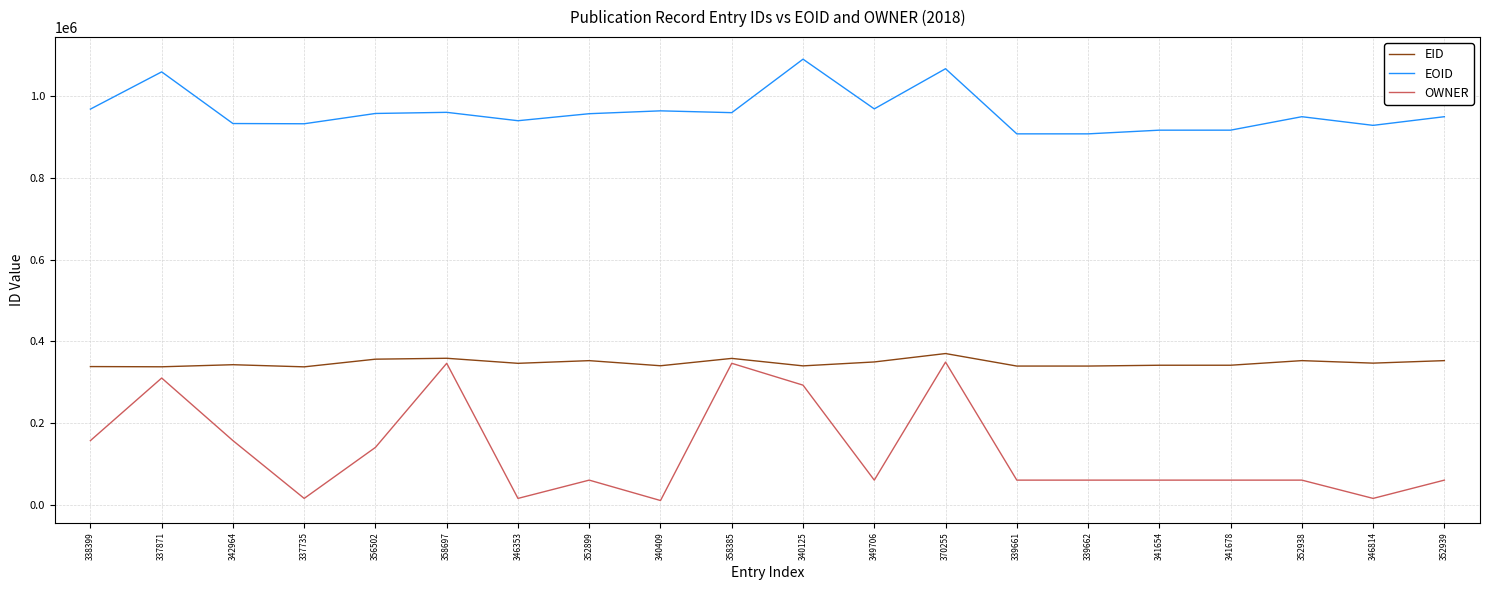

True or false: OWNER and EOID intersect in this chart.

False